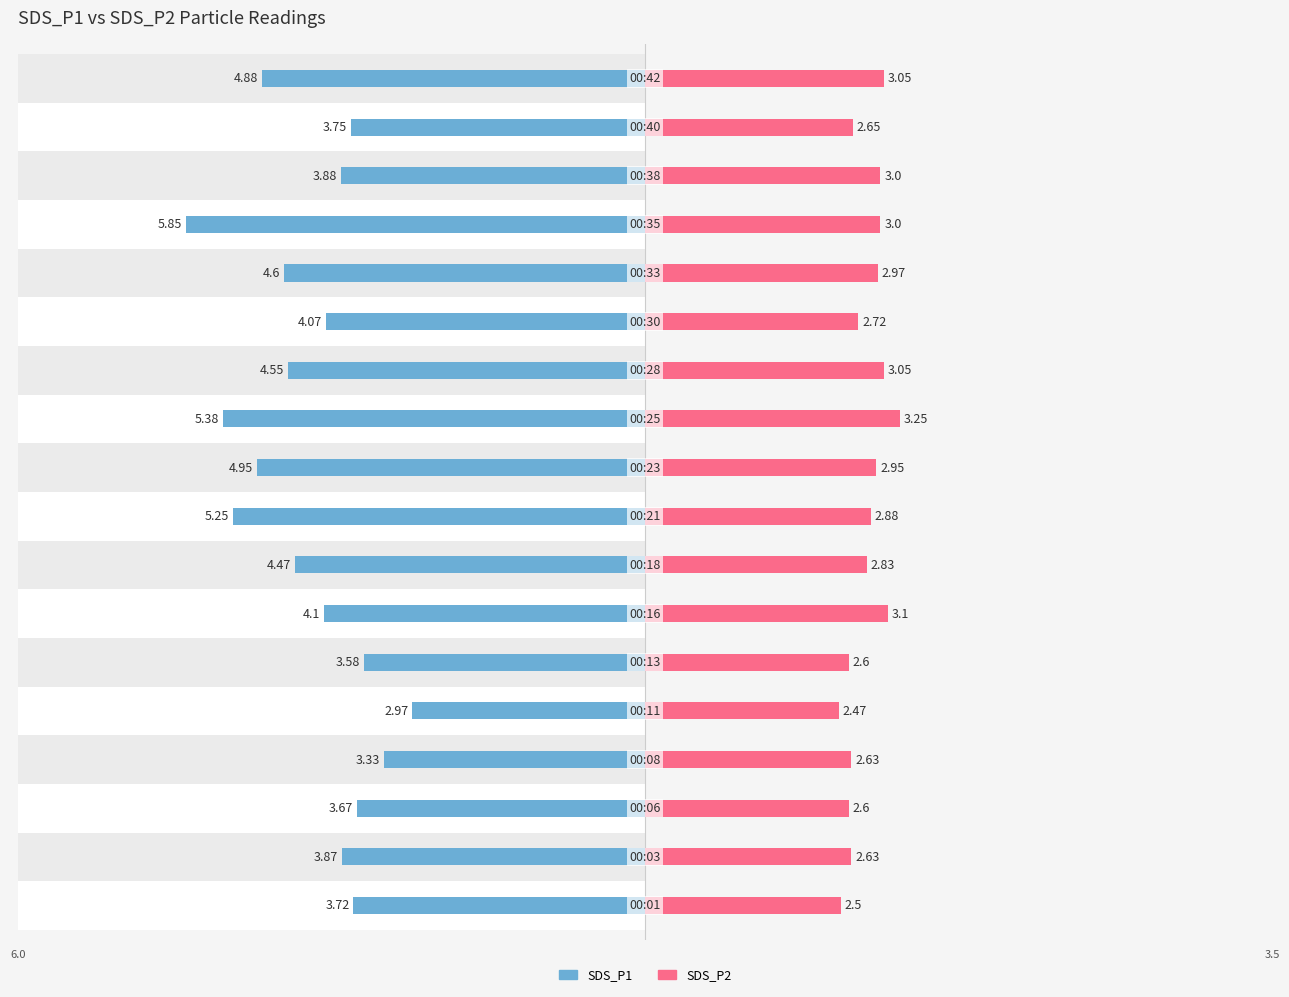

What is the difference between the second highest and minimum values in the SDS_P2 series?

0.6